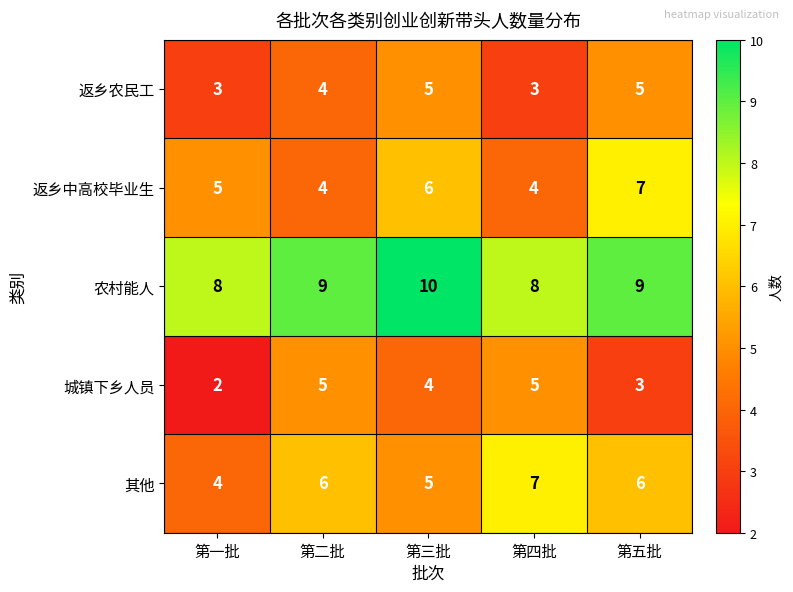

Which series changed the most between 第一批 and 第二批?

城镇下乡人员